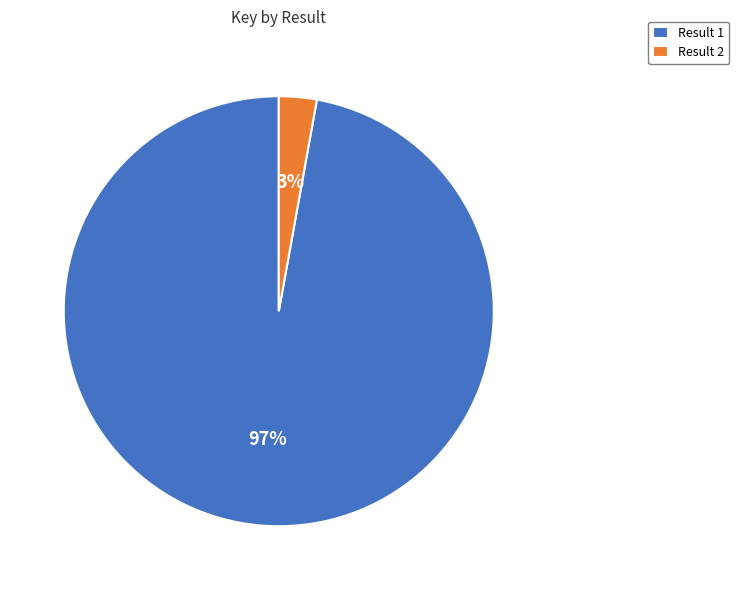

Is there a majority slice in this chart?

Yes